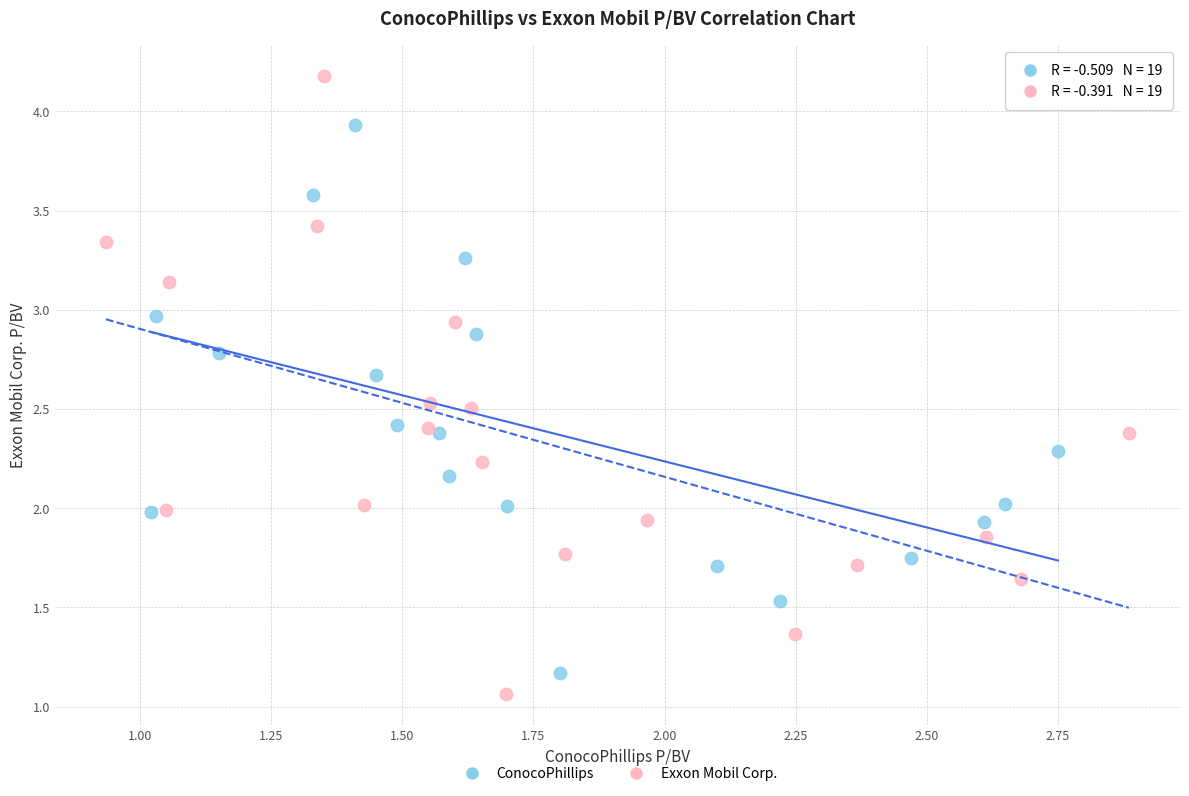

Which series reaches the minimum Y coordinate?

Exxon Mobil Corp.